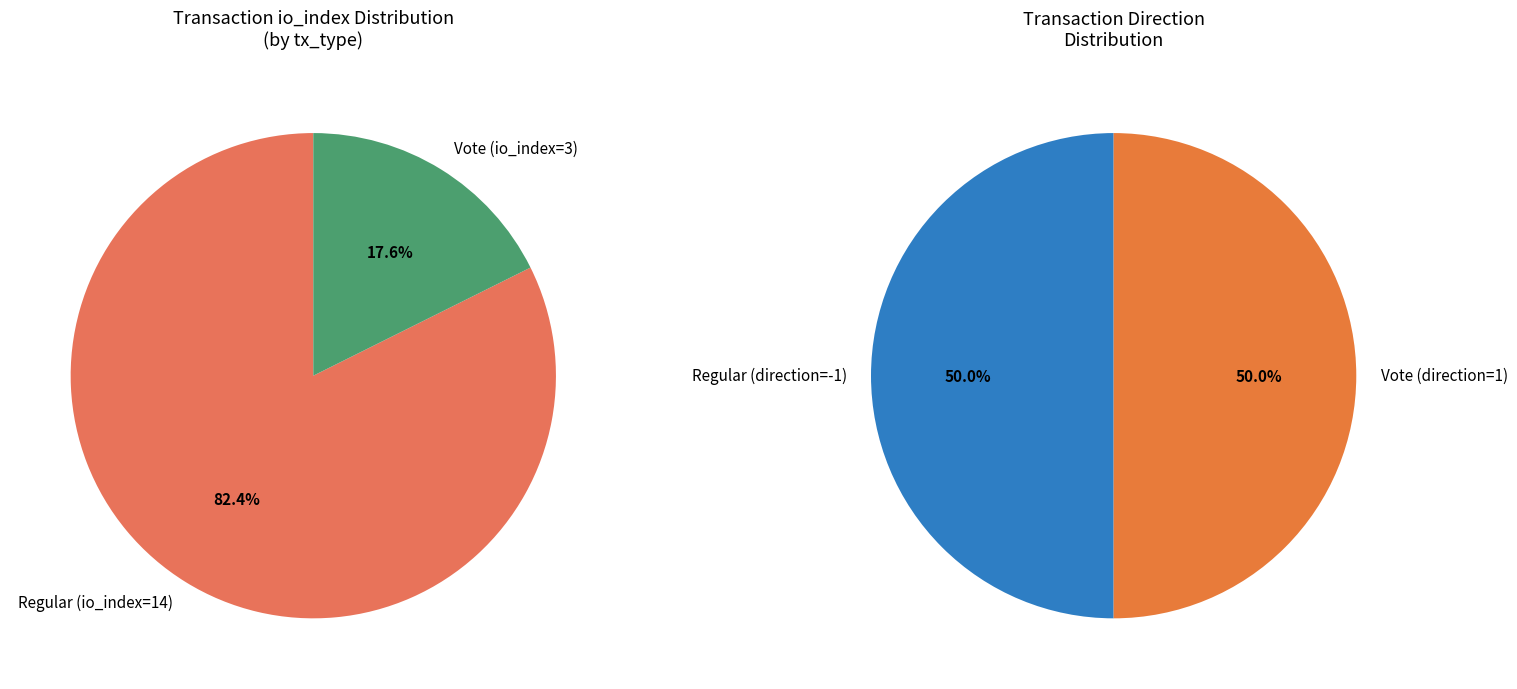

What percentage do Vote (io_index=3) and Regular (io_index=14) together represent?

100.0%